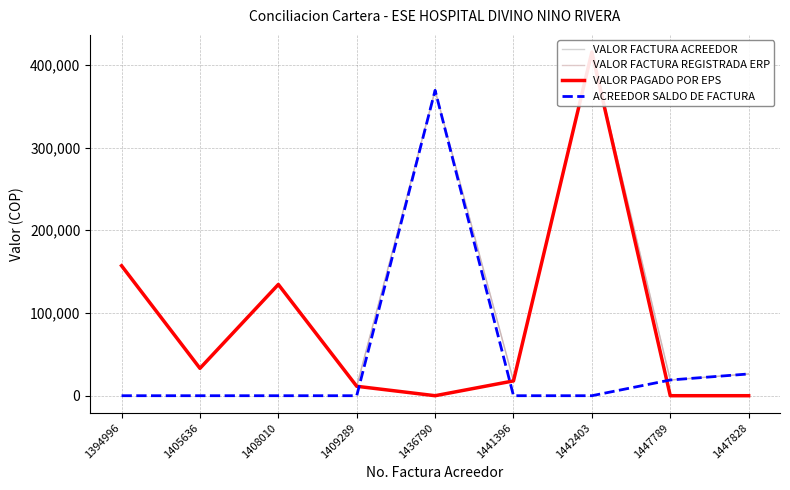

At which category is the sum across all series the highest?

1442403